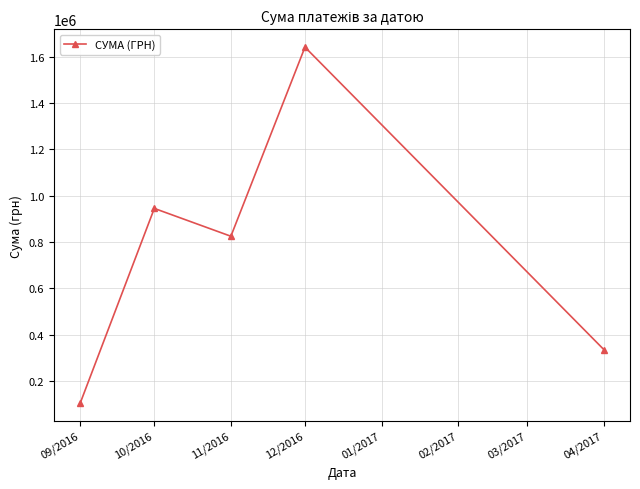

List the labels in order of value, largest first.

12/2016, 10/2016, 11/2016, 04/2017, 09/2016